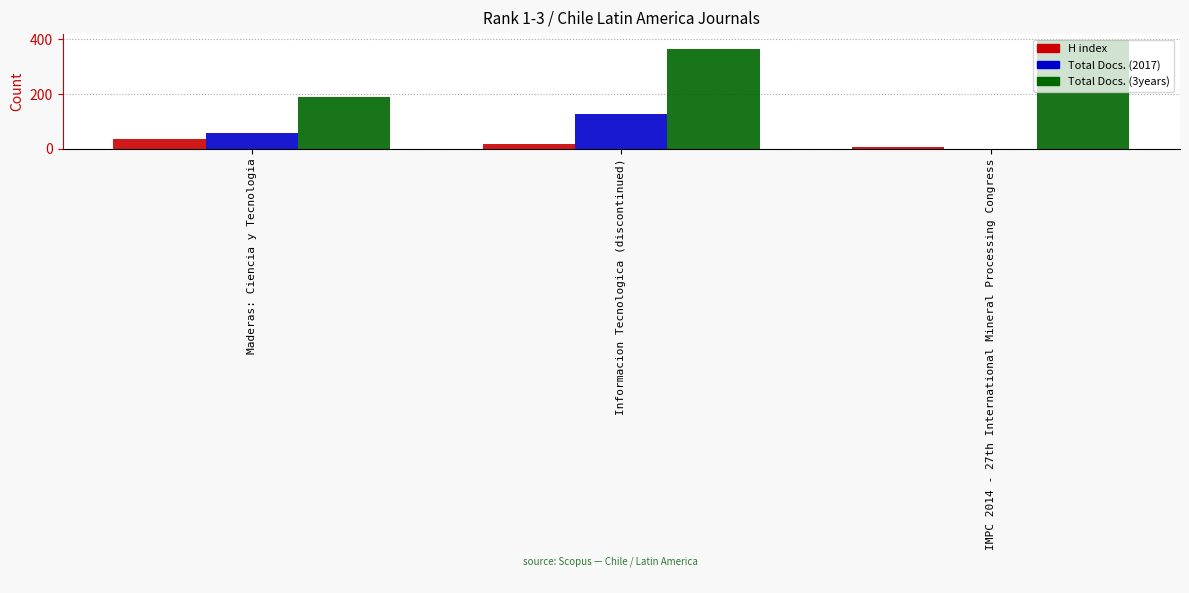

Which series has the largest range (max minus min)?

Total Docs. (3years)